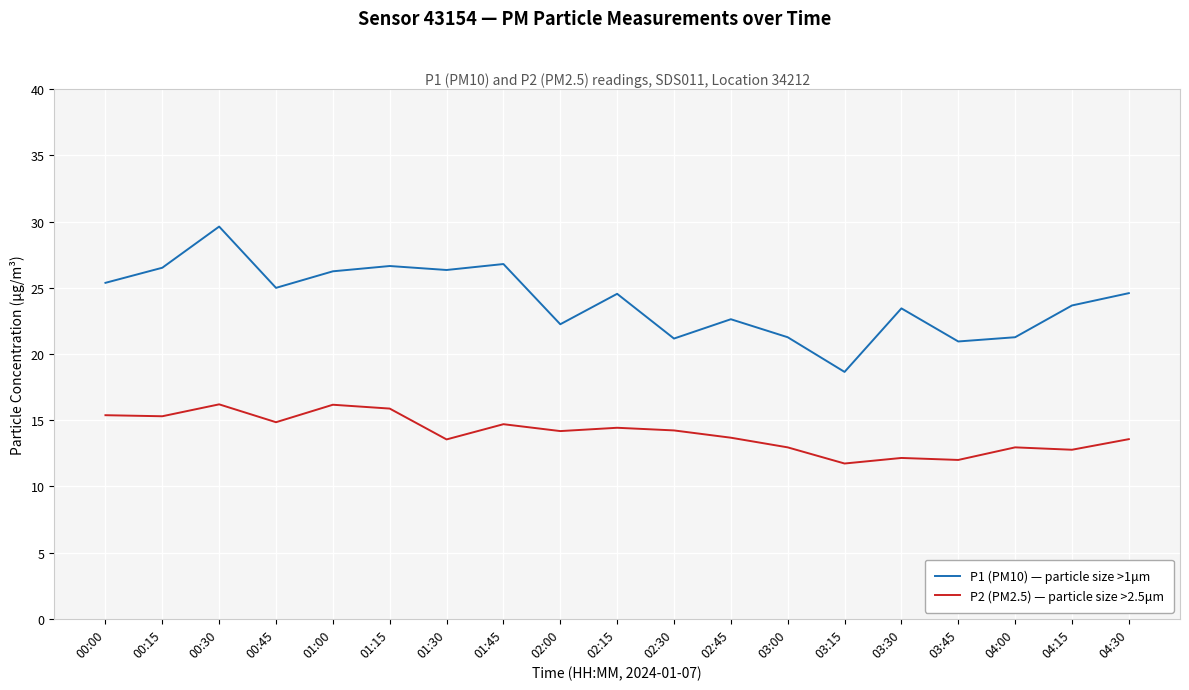

List the series in order of their peak value, lowest first.

P2 (PM2.5) — particle size >2.5μm, P1 (PM10) — particle size >1μm